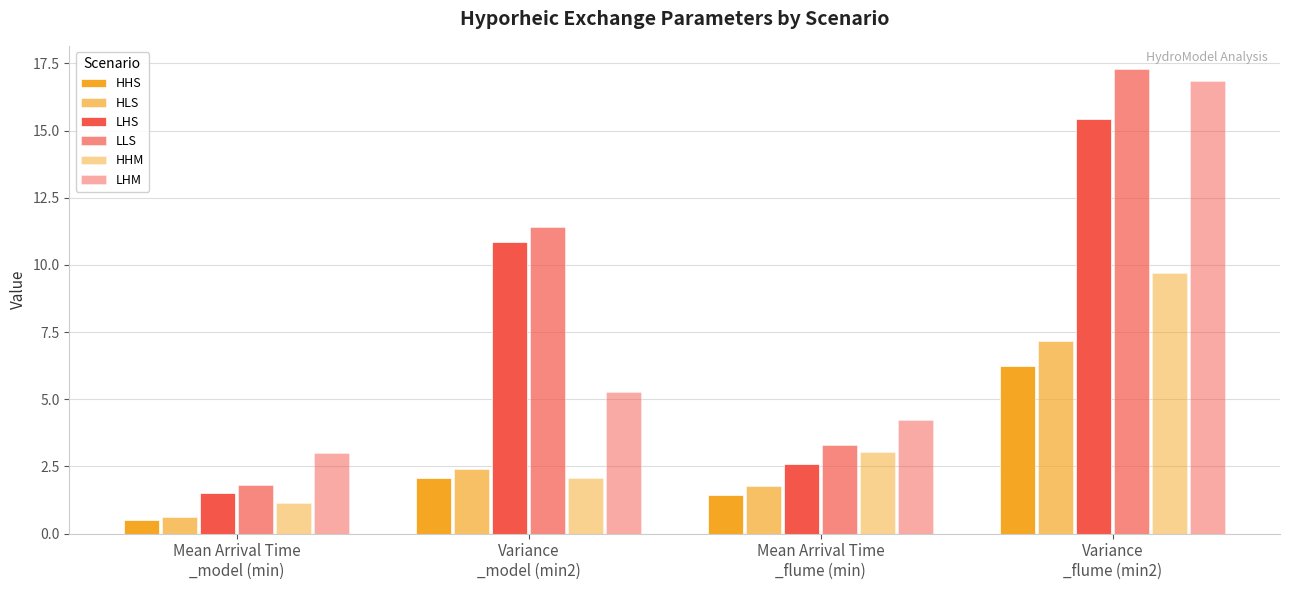

Are the bars grouped side by side (vs. stacked)?

Yes